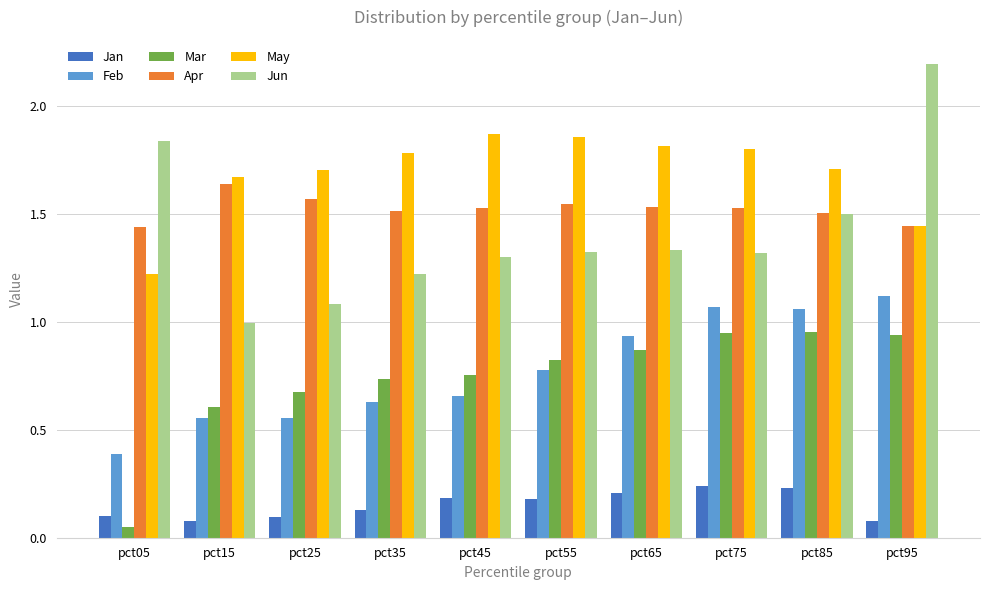

The Feb series shows 0.2 at pct75. True or false?

False